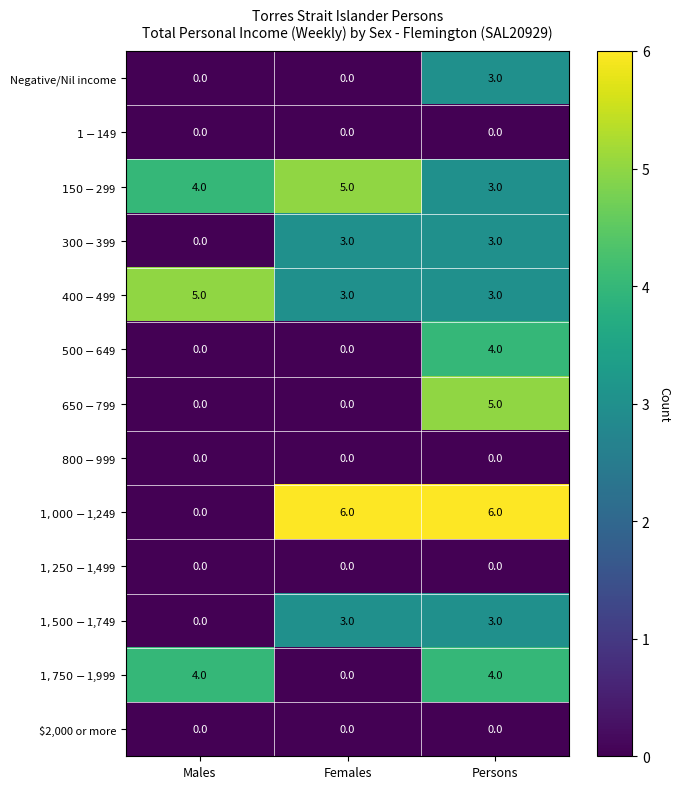

What is the total value across all series at Females?

20